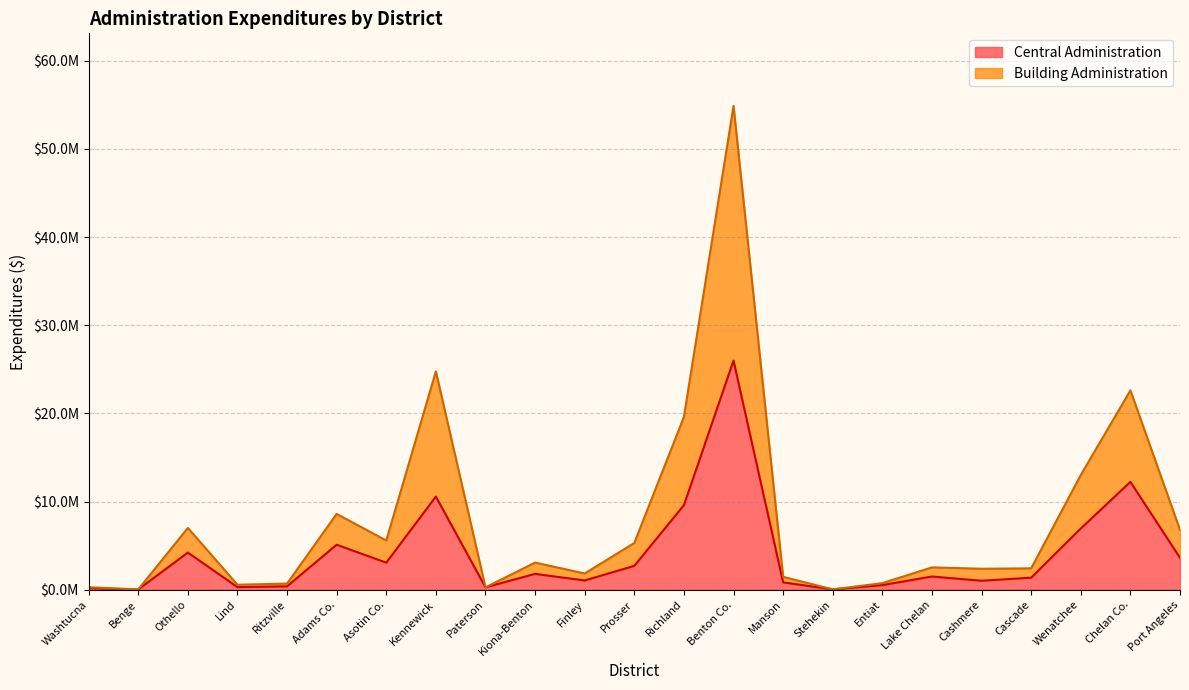

At which category is the sum across all series the highest?

Benton Co.